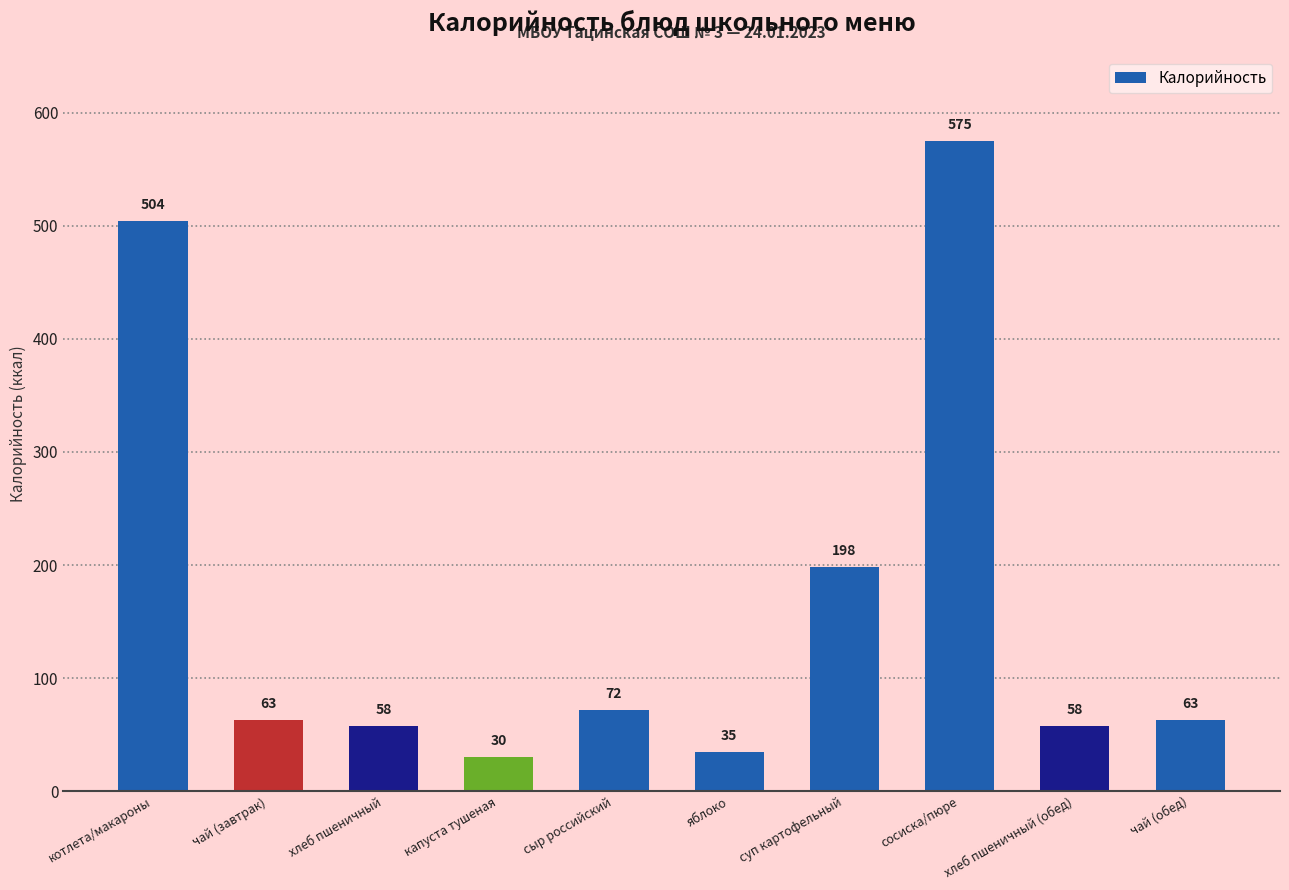

Where does the data first go above 63?

котлета/макароны